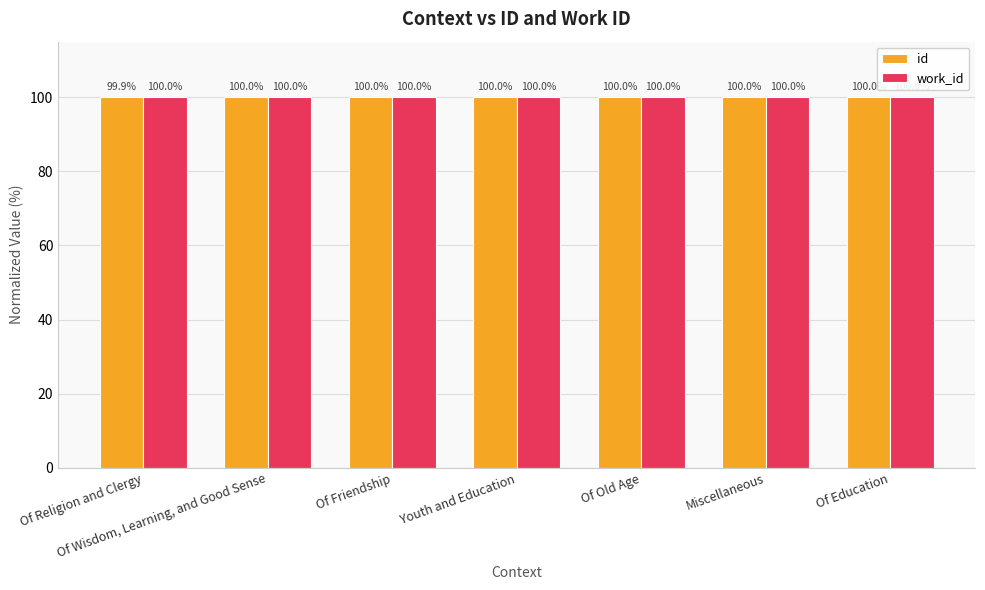

What is the total value across all series at Of Old Age?

200.0